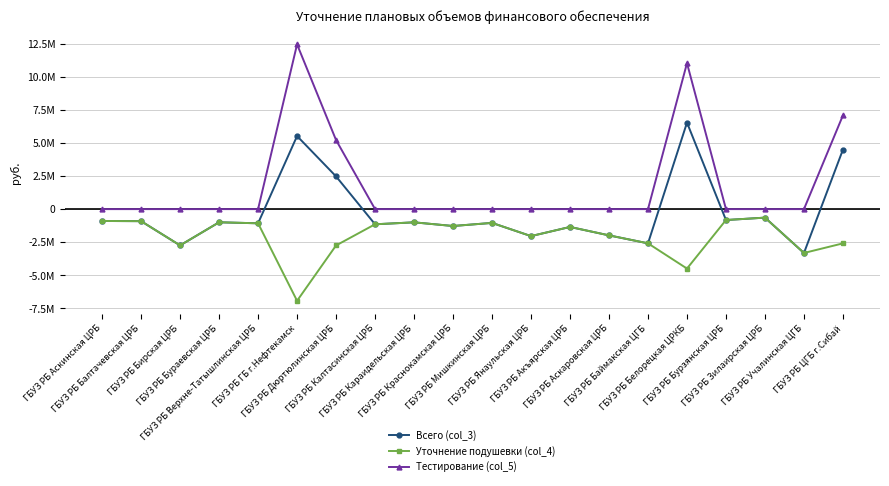

Reading right to left, transcribe all the data shown in this chart.

Всего (col_3): ГБУЗ РБ ЦГБ г.Сибай=4497375	ГБУЗ РБ Учалинская ЦГБ=-3312786	ГБУЗ РБ Зилаирская ЦРБ=-643424	ГБУЗ РБ Бурзянская ЦРБ=-823966	ГБУЗ РБ Белорецкая ЦРКБ=6533131	ГБУЗ РБ Баймакская ЦГБ=-2584095	ГБУЗ РБ Аскаровская ЦРБ=-1982118	ГБУЗ РБ Акъярская ЦРБ=-1346867	ГБУЗ РБ Янаульская ЦРБ=-2038196	ГБУЗ РБ Мишкинская ЦРБ=-1041024	ГБУЗ РБ Краснокамская ЦРБ=-1275556	ГБУЗ РБ Караидельская ЦРБ=-997949	ГБУЗ РБ Калтасинская ЦРБ=-1145484	ГБУЗ РБ Дюртюлинская ЦРБ=2471382	ГБУЗ РБ ГБ г.Нефтекамск=5519162	ГБУЗ РБ Верхне-Татышлинская ЦРБ=-1070661	ГБУЗ РБ Бураевская ЦРБ=-994953	ГБУЗ РБ Бирская ЦРБ=-2739716	ГБУЗ РБ Балтачевская ЦРБ=-909519	ГБУЗ РБ Аскинская ЦРБ=-895519
Уточнение подушевки (col_4): ГБУЗ РБ ЦГБ г.Сибай=-2585779	ГБУЗ РБ Учалинская ЦГБ=-3312786	ГБУЗ РБ Зилаирская ЦРБ=-643424	ГБУЗ РБ Бурзянская ЦРБ=-823966	ГБУЗ РБ Белорецкая ЦРКБ=-4489679	ГБУЗ РБ Баймакская ЦГБ=-2584095	ГБУЗ РБ Аскаровская ЦРБ=-1982118	ГБУЗ РБ Акъярская ЦРБ=-1346867	ГБУЗ РБ Янаульская ЦРБ=-2038196	ГБУЗ РБ Мишкинская ЦРБ=-1041024	ГБУЗ РБ Краснокамская ЦРБ=-1275556	ГБУЗ РБ Караидельская ЦРБ=-997949	ГБУЗ РБ Калтасинская ЦРБ=-1145484	ГБУЗ РБ Дюртюлинская ЦРБ=-2744177	ГБУЗ РБ ГБ г.Нефтекамск=-6924618	ГБУЗ РБ Верхне-Татышлинская ЦРБ=-1070661	ГБУЗ РБ Бураевская ЦРБ=-994953	ГБУЗ РБ Бирская ЦРБ=-2739716	ГБУЗ РБ Балтачевская ЦРБ=-909519	ГБУЗ РБ Аскинская ЦРБ=-895519
Тестирование (col_5): ГБУЗ РБ ЦГБ г.Сибай=7083154	ГБУЗ РБ Учалинская ЦГБ=0	ГБУЗ РБ Зилаирская ЦРБ=0	ГБУЗ РБ Бурзянская ЦРБ=0	ГБУЗ РБ Белорецкая ЦРКБ=11022810	ГБУЗ РБ Баймакская ЦГБ=0	ГБУЗ РБ Аскаровская ЦРБ=0	ГБУЗ РБ Акъярская ЦРБ=0	ГБУЗ РБ Янаульская ЦРБ=0	ГБУЗ РБ Мишкинская ЦРБ=0	ГБУЗ РБ Краснокамская ЦРБ=0	ГБУЗ РБ Караидельская ЦРБ=0	ГБУЗ РБ Калтасинская ЦРБ=0	ГБУЗ РБ Дюртюлинская ЦРБ=5215559	ГБУЗ РБ ГБ г.Нефтекамск=12443780	ГБУЗ РБ Верхне-Татышлинская ЦРБ=0	ГБУЗ РБ Бураевская ЦРБ=0	ГБУЗ РБ Бирская ЦРБ=0	ГБУЗ РБ Балтачевская ЦРБ=0	ГБУЗ РБ Аскинская ЦРБ=0